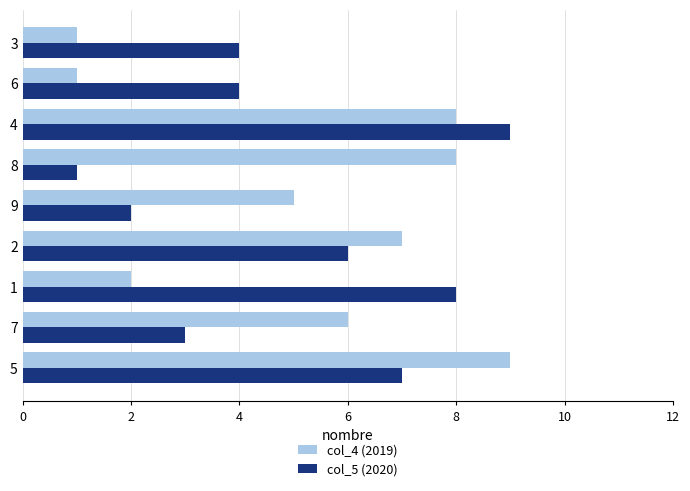

Is the value of col_5 (2020) at 5 greater than the value of col_4 (2019) at 4?

No